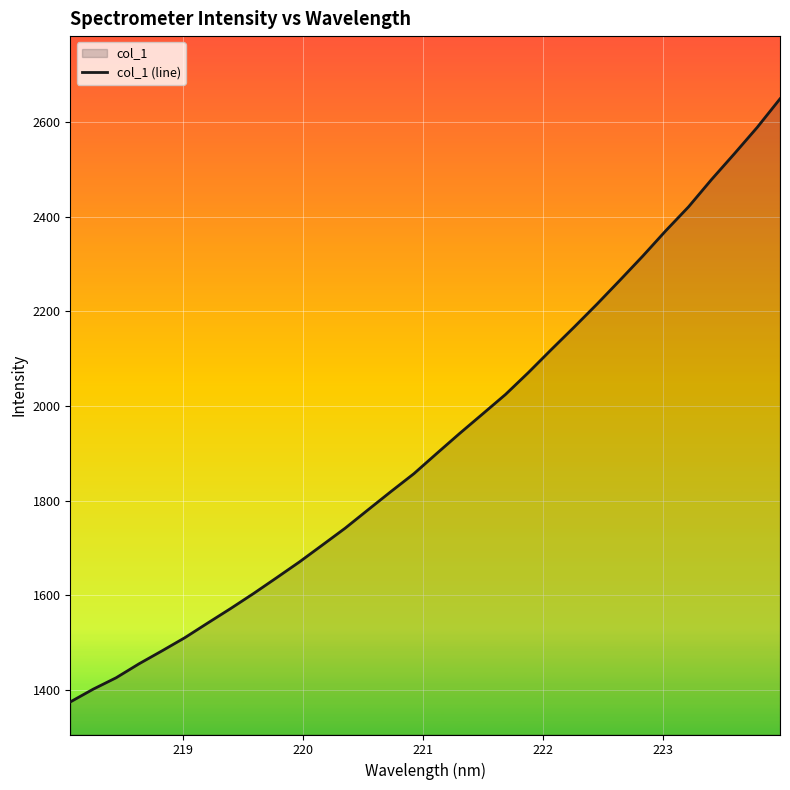

Reading right to left, extract all data points from this chart.

2648.7	2588.3	2532.6	2478.1	2420.7	2369.9	2316.7	2265.6	2215.3	2166.7	2119.2	2070.8	2024.5	1983.3	1942.3	1900.0	1857.3	1819.6	1781.1	1742.2	1706.5	1670.9	1637.4	1604.3	1572.5	1541.9	1510.9	1483.0	1455.8	1426.3	1402.2	1375.2